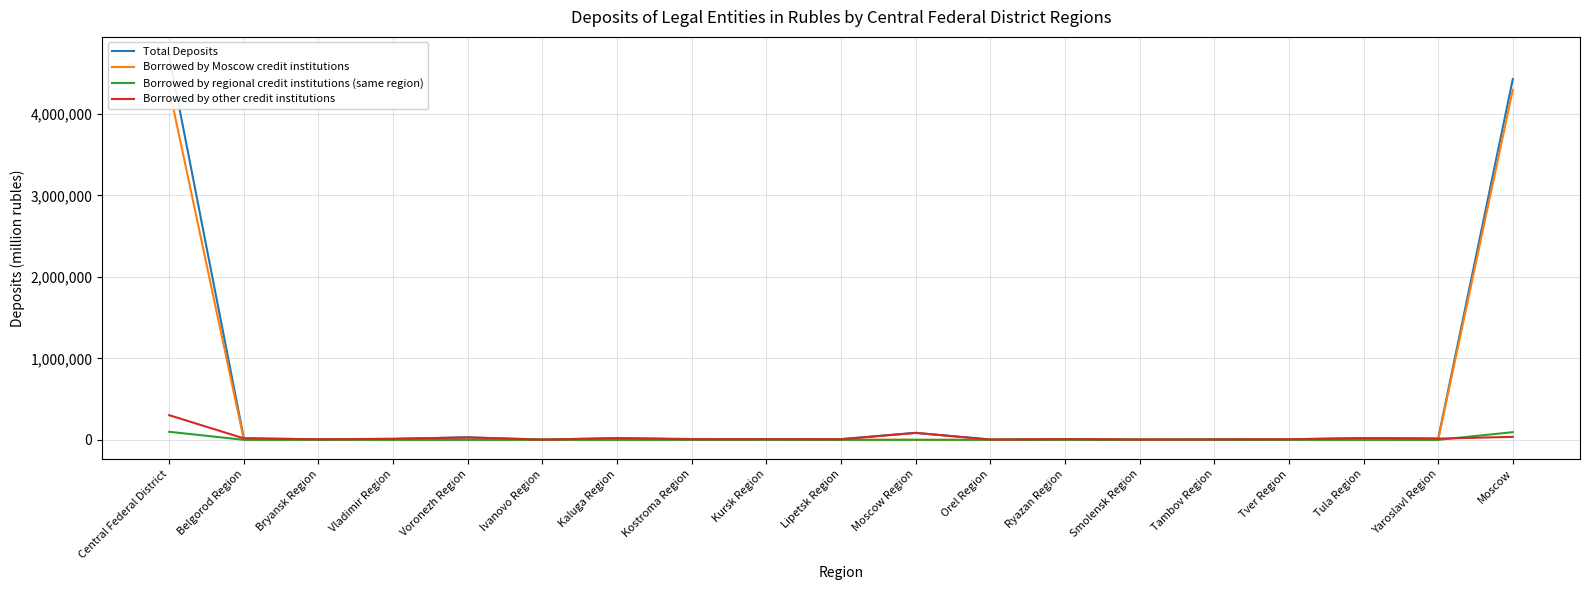

What is the label of the 3rd point from the left?

Bryansk Region